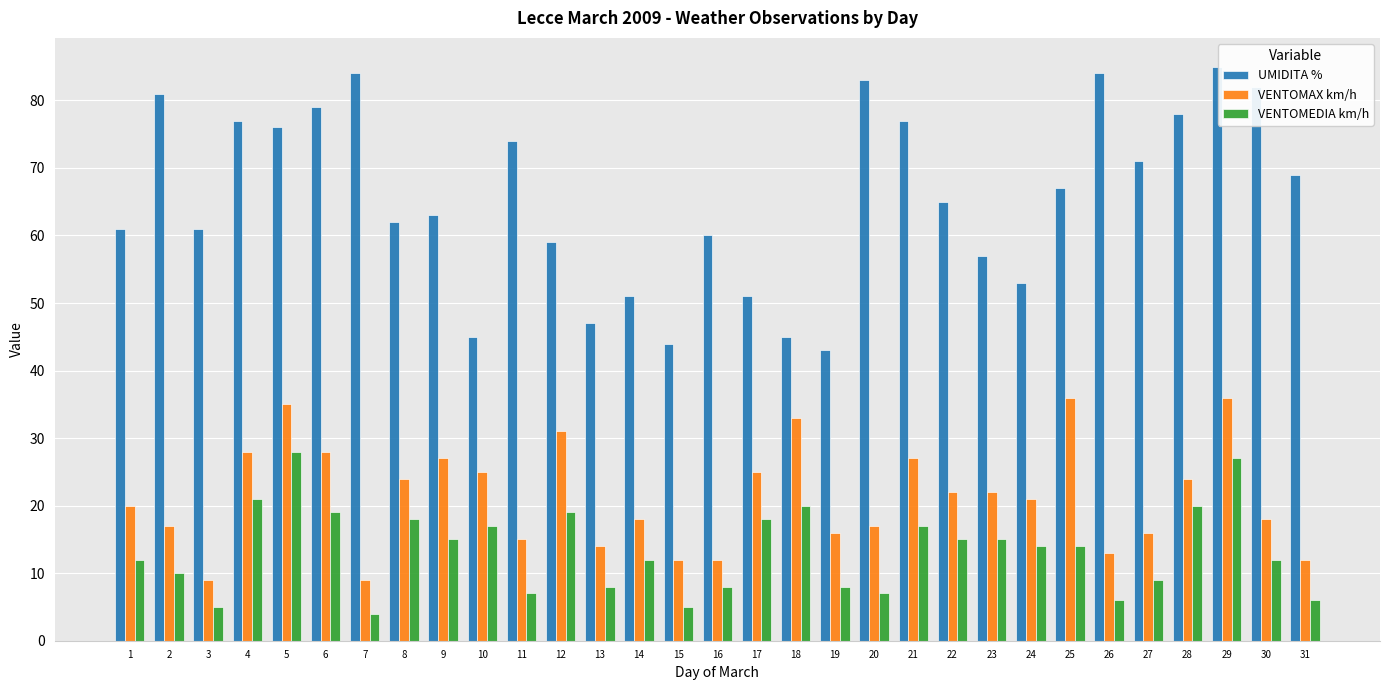

Reading right to left, extract all data points from this chart.

UMIDITA %: 31=69	30=82	29=85	28=78	27=71	26=84	25=67	24=53	23=57	22=65	21=77	20=83	19=43	18=45	17=51	16=60	15=44	14=51	13=47	12=59	11=74	10=45	9=63	8=62	7=84	6=79	5=76	4=77	3=61	2=81	1=61
VENTOMAX km/h: 31=12	30=18	29=36	28=24	27=16	26=13	25=36	24=21	23=22	22=22	21=27	20=17	19=16	18=33	17=25	16=12	15=12	14=18	13=14	12=31	11=15	10=25	9=27	8=24	7=9	6=28	5=35	4=28	3=9	2=17	1=20
VENTOMEDIA km/h: 31=6	30=12	29=27	28=20	27=9	26=6	25=14	24=14	23=15	22=15	21=17	20=7	19=8	18=20	17=18	16=8	15=5	14=12	13=8	12=19	11=7	10=17	9=15	8=18	7=4	6=19	5=28	4=21	3=5	2=10	1=12